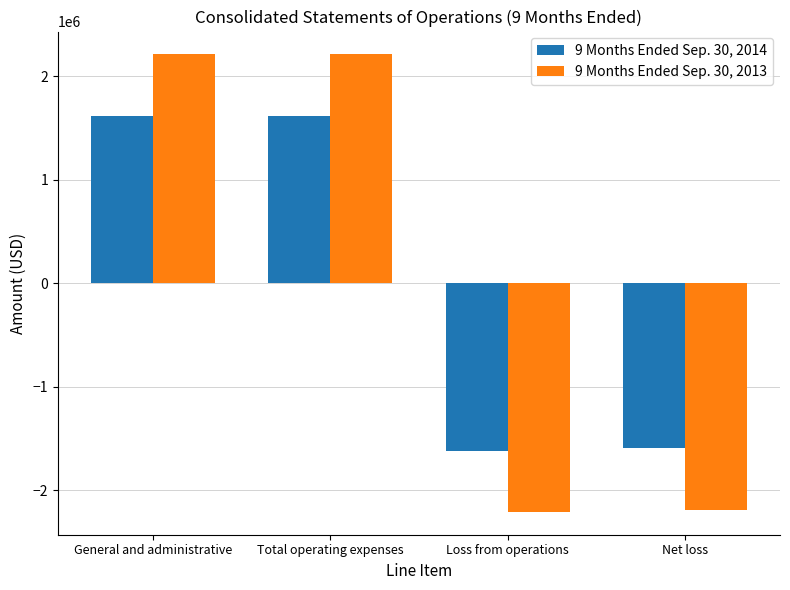

What is the total value across all series at Loss from operations?

-3831000